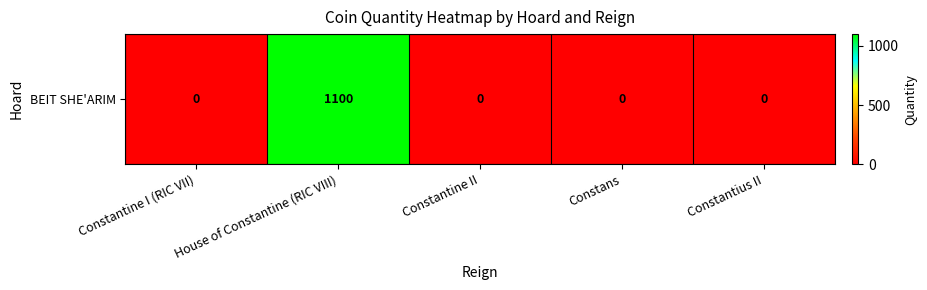

Reading left to right, extract all data points from this chart.

0	1100	0	0	0